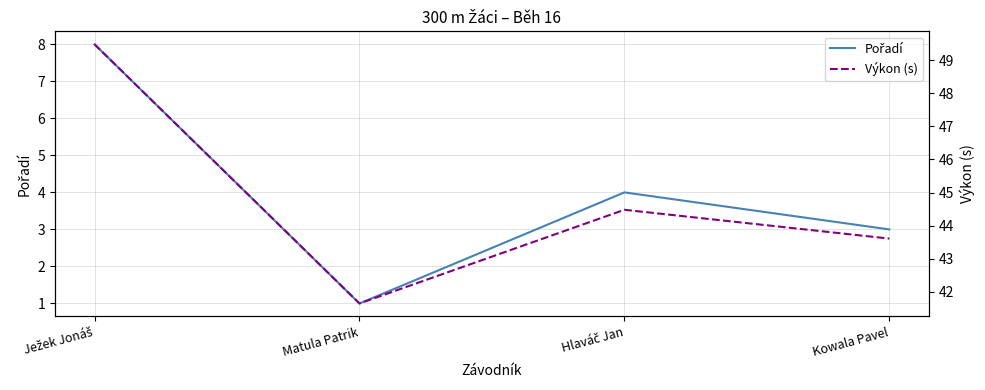

What is the sum of all Výkon (s) values?

179.2